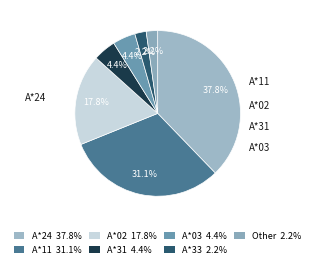

Count the number of slices in the pie.

7